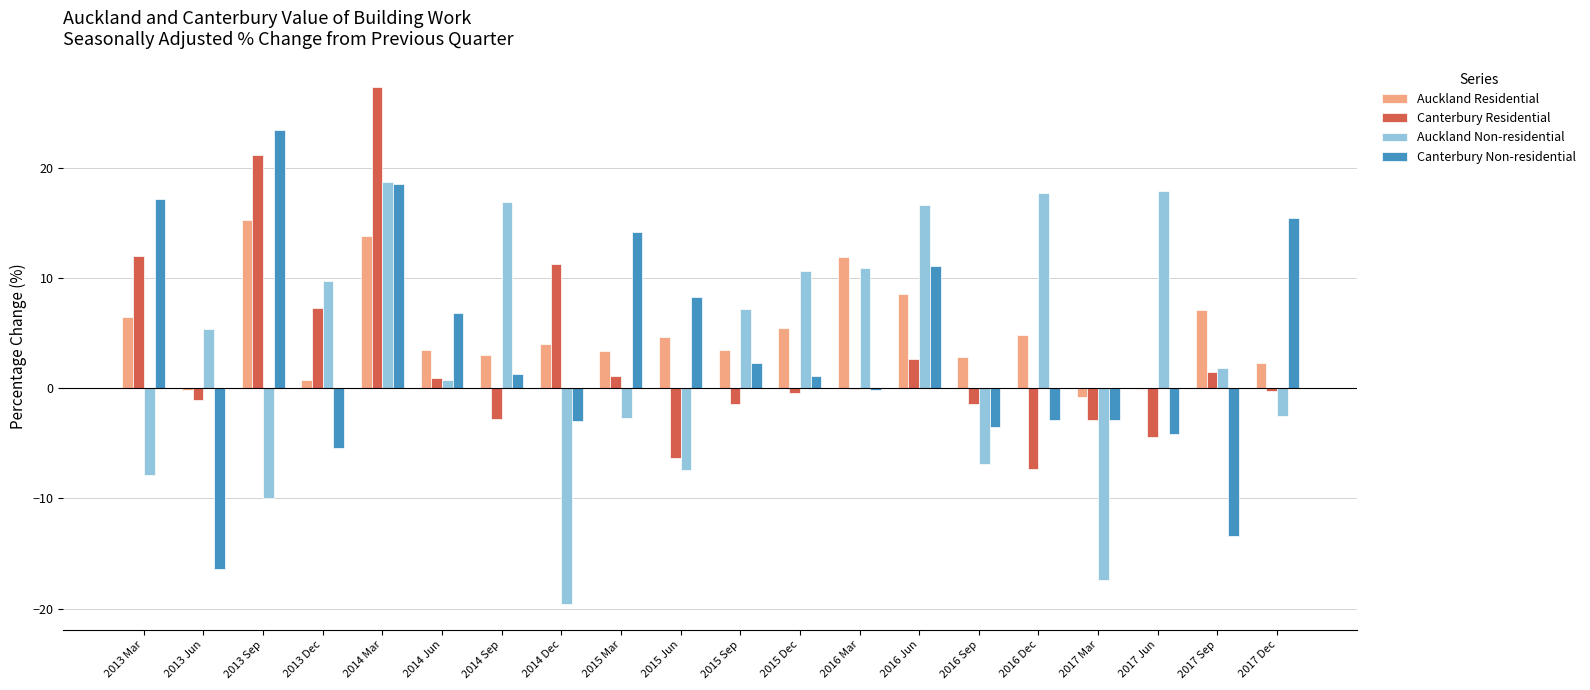

What is the sum of the Canterbury Non-residential values at 2017 Sep and 2013 Sep?

10.0